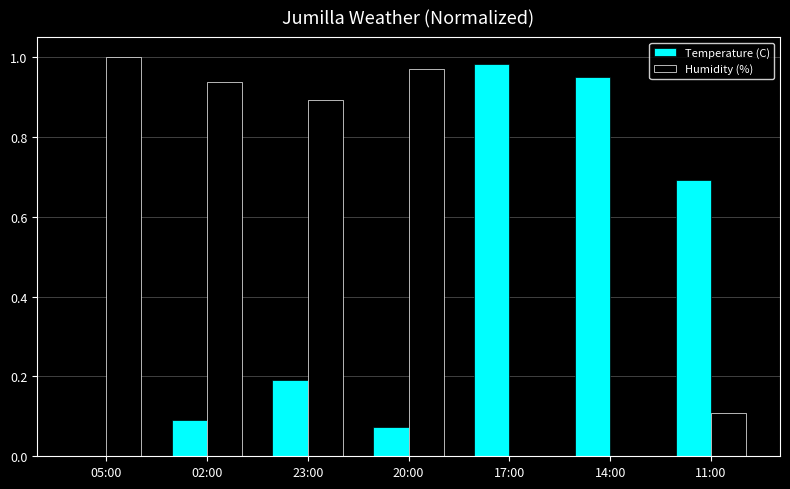

Is it true that Temperature (C) equals 0.5 at 05:00?

False